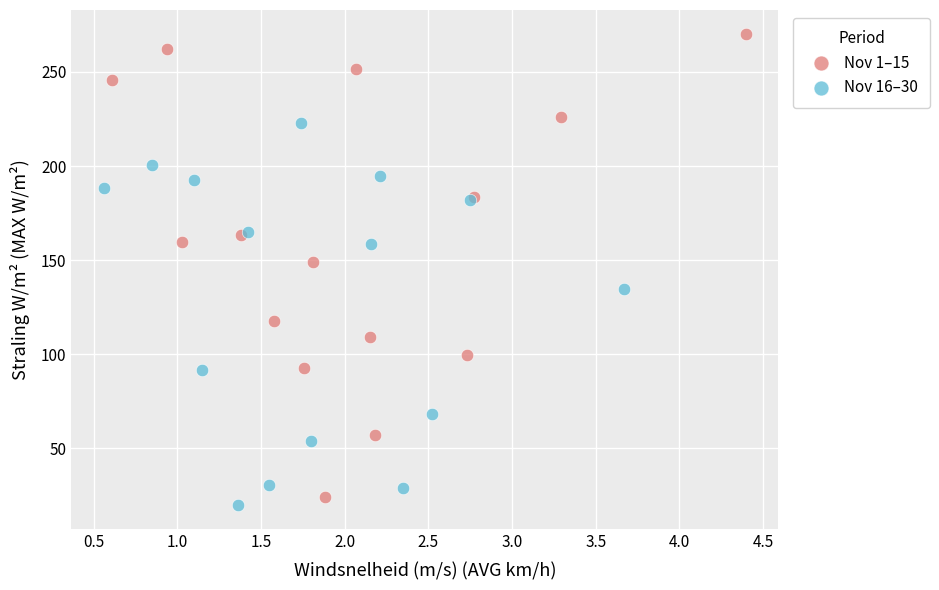

What are all the series names shown in the legend?

Nov 1–15, Nov 16–30